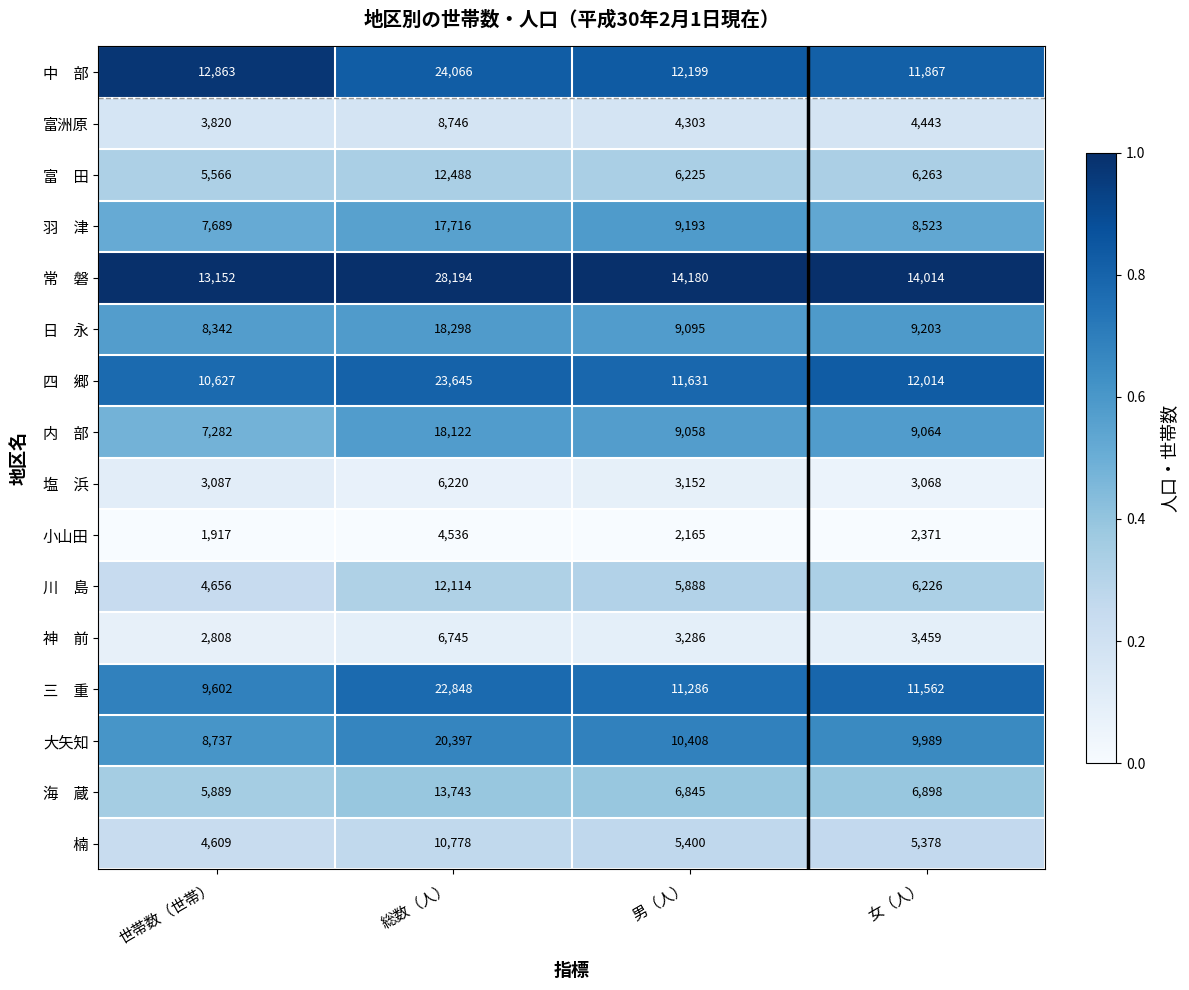

Is it true that 富洲原 equals 1114 at 世帯数（世帯）?

False